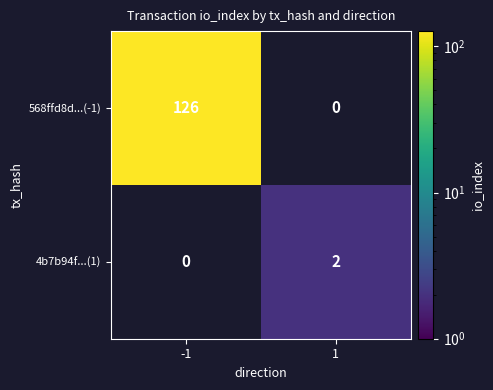

What is the greatest value displayed?

126